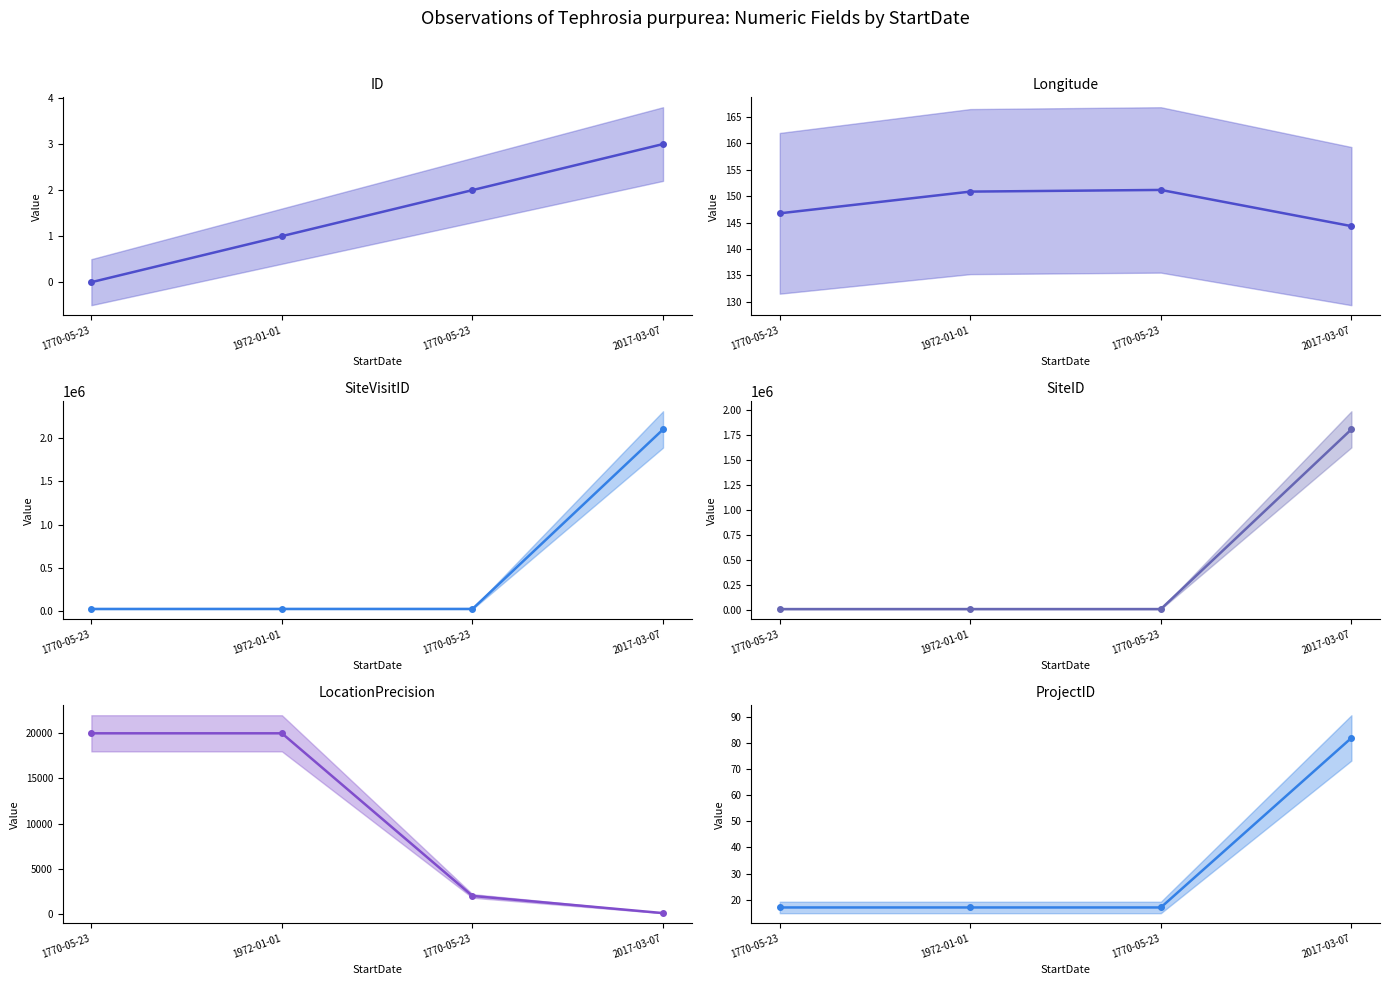

What is the minimum value for LocationPrecision?

100.0